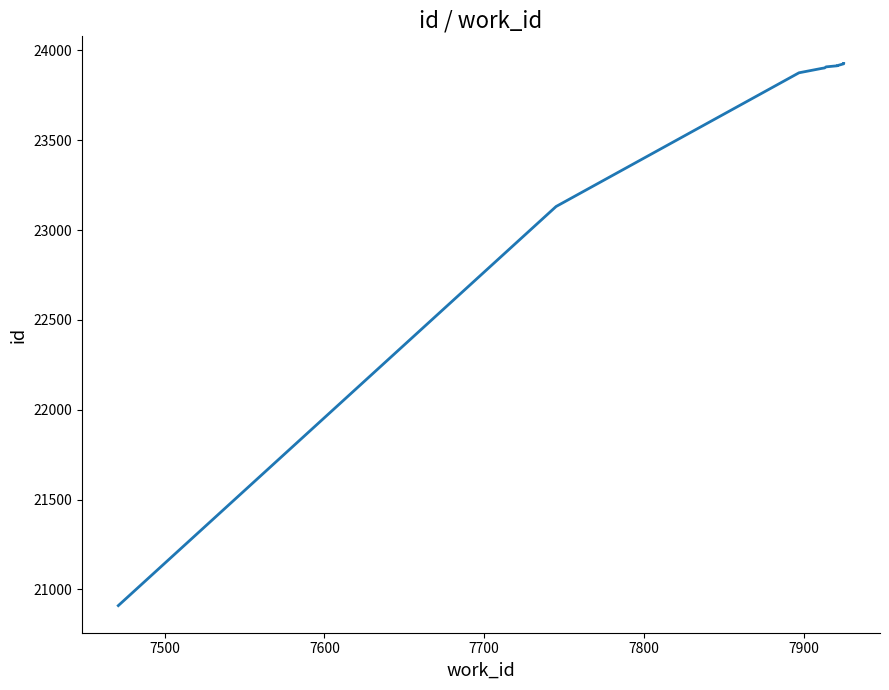

How many categories are shown in the chart?

10